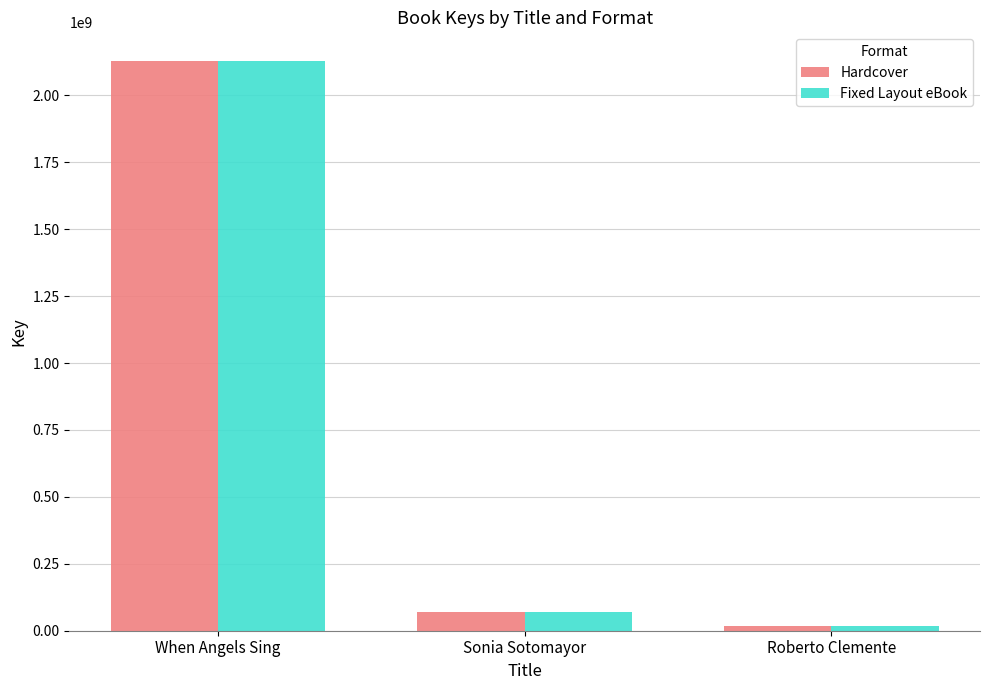

How many bars are there in total?

6